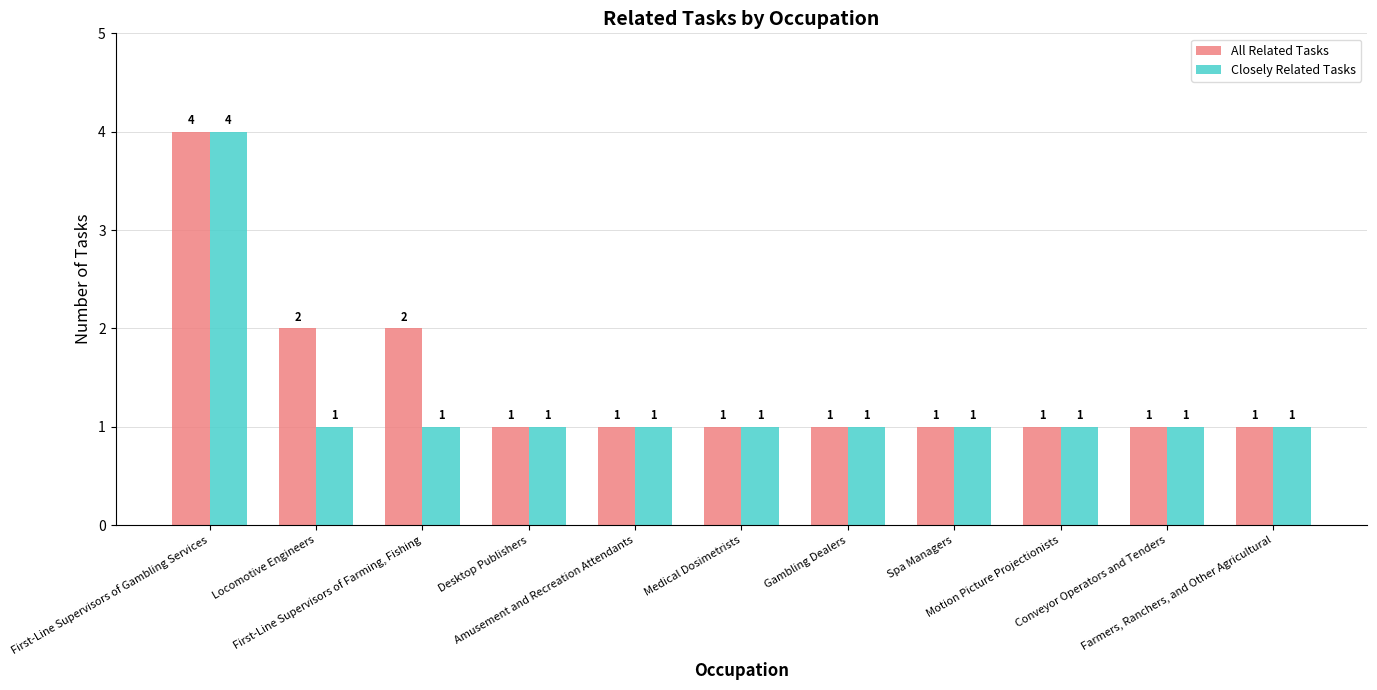

What is the greatest value displayed?

4